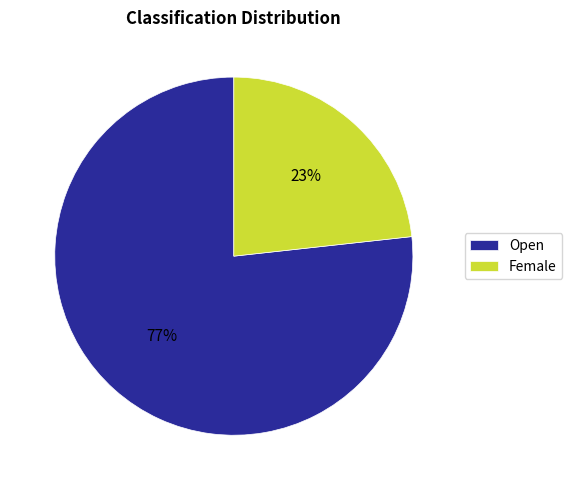

To the nearest percent, what is the combined percentage of Open and Female?

100%